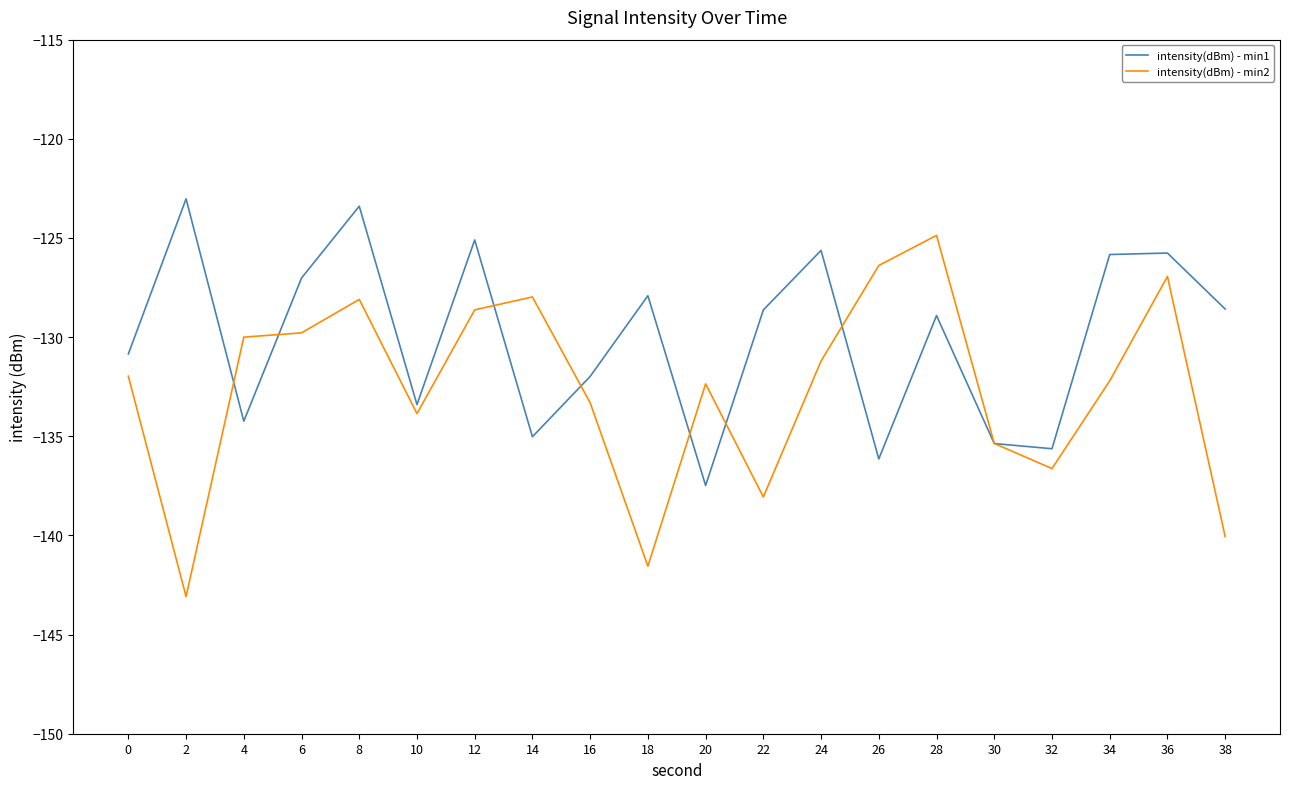

After their last crossing, which series has the higher values: intensity(dBm) - min2 or intensity(dBm) - min1?

intensity(dBm) - min1